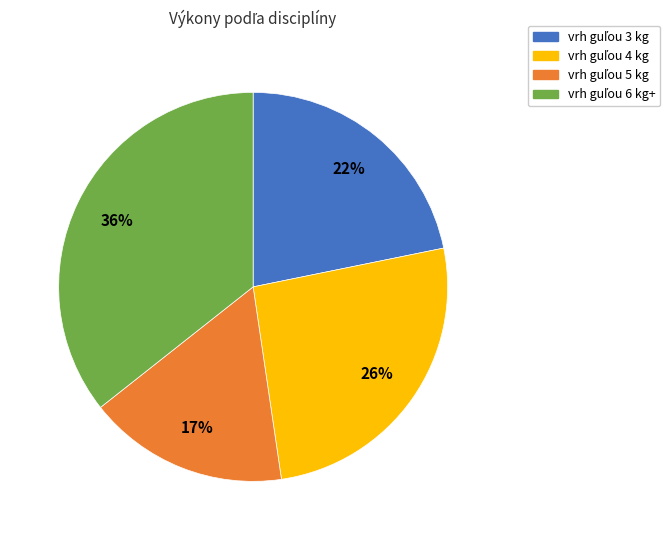

To the nearest percent, what is the average slice percentage?

25%